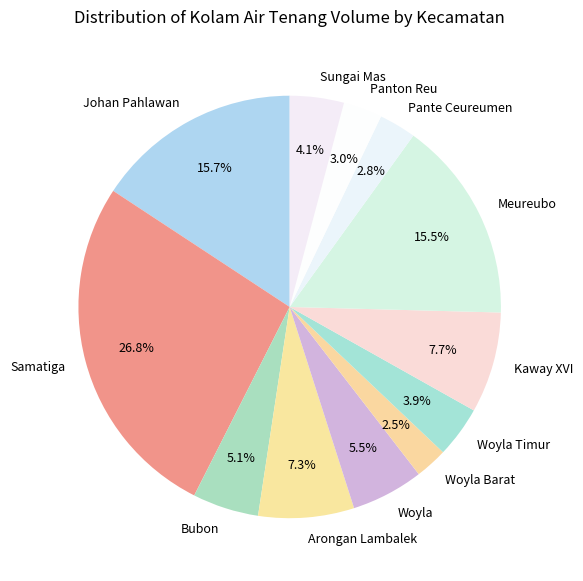

Count the number of slices in the pie.

12